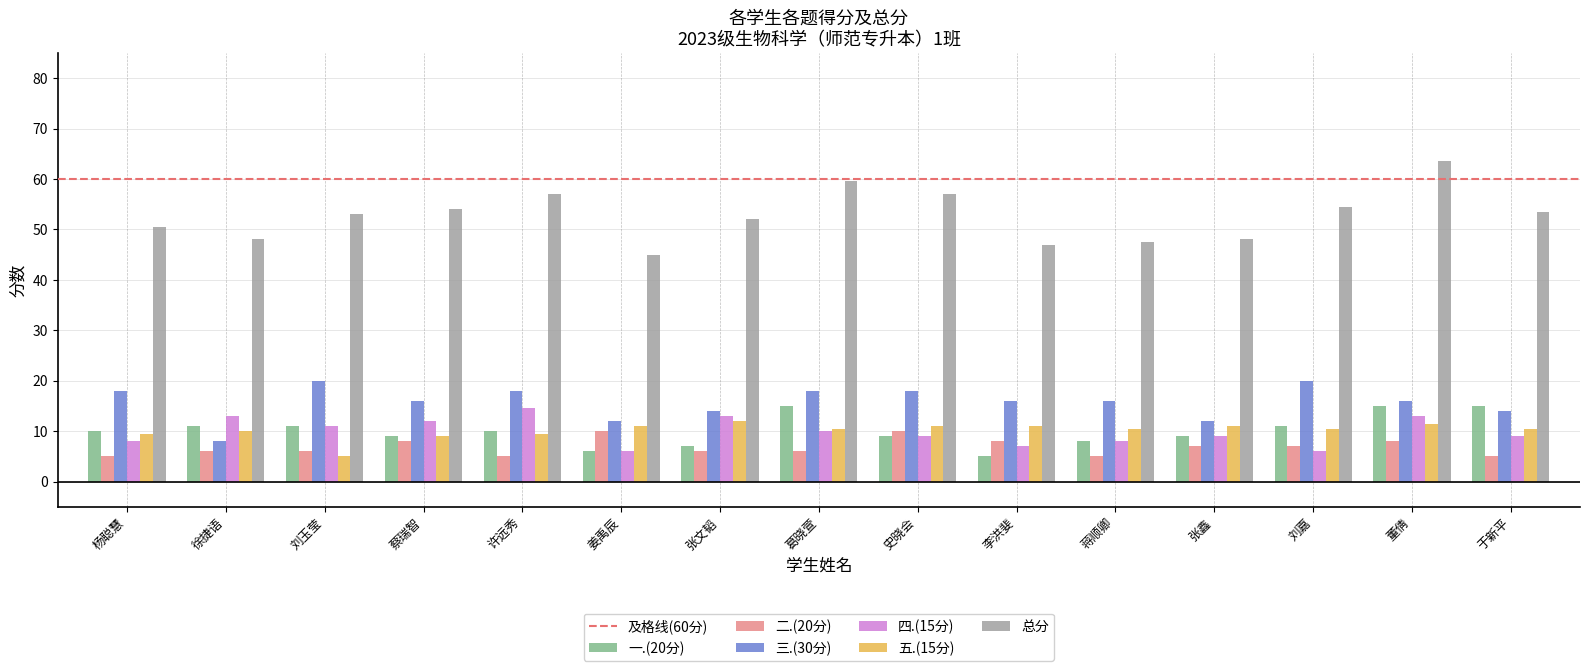

Which category has the lowest value in the 五.(15分) series?

刘玉莹